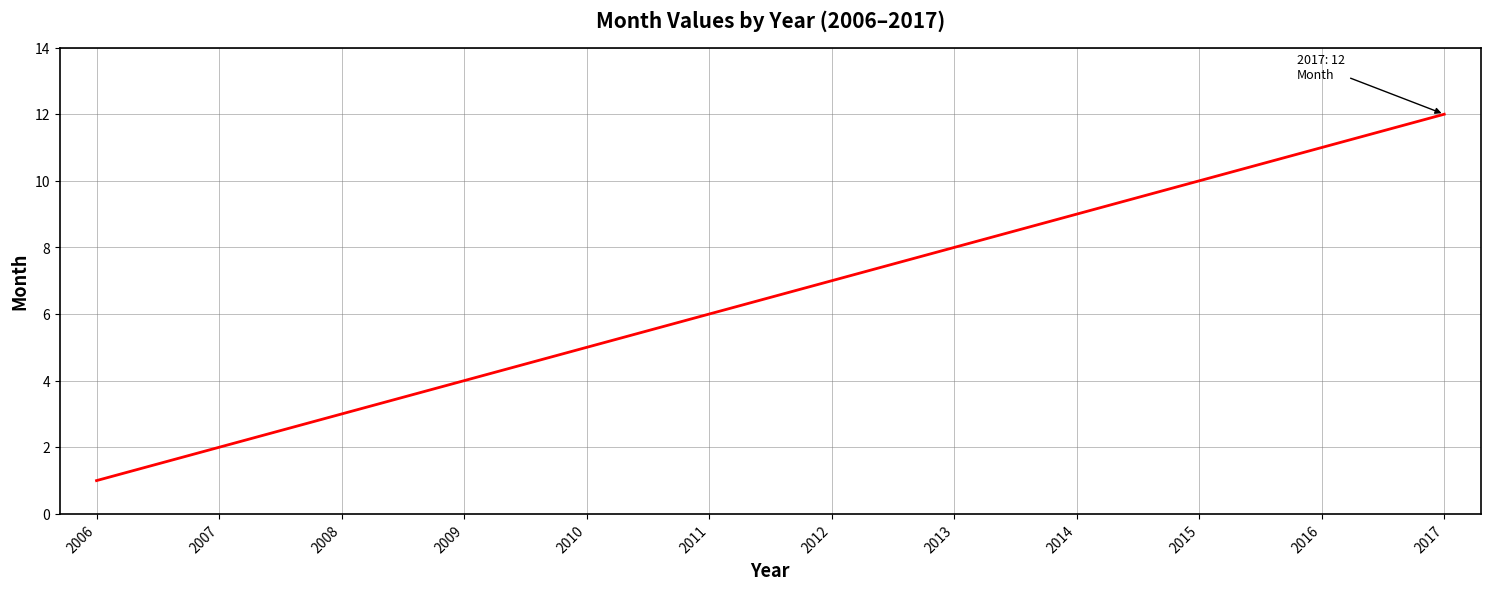

What is the difference between the maximum and second lowest values?

10